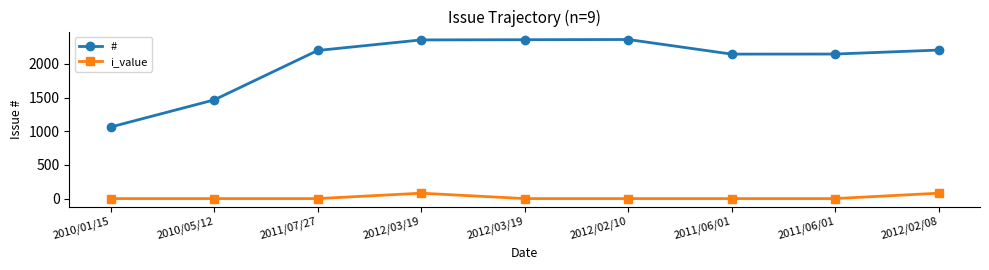

The value of i_value at 2011/07/27 is 0. True or false?

True